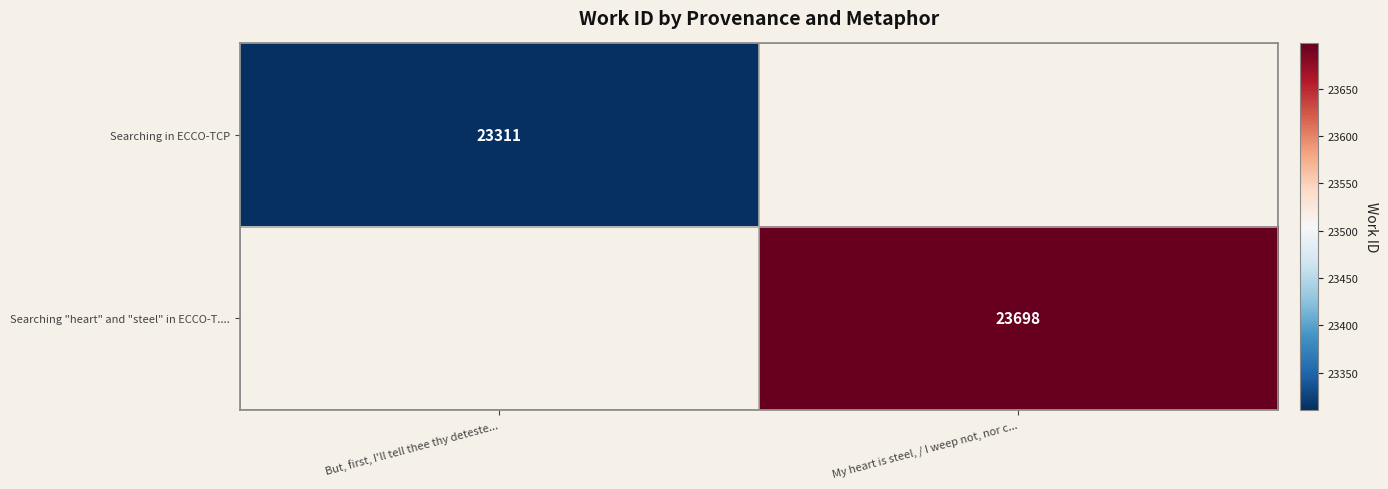

What is the greatest value displayed?

23698.0